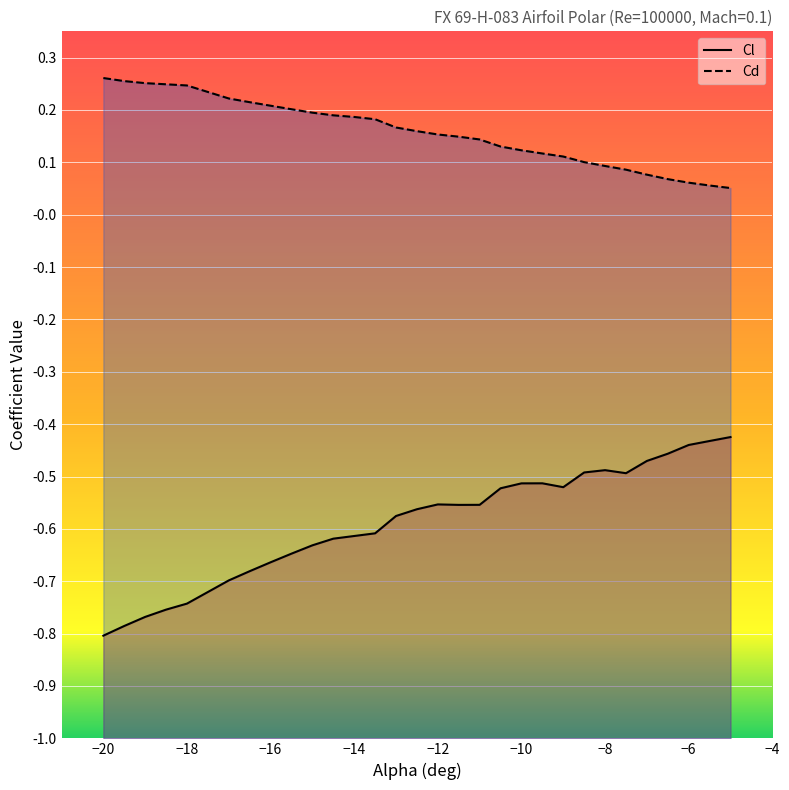

Count the number of data series in this chart.

2